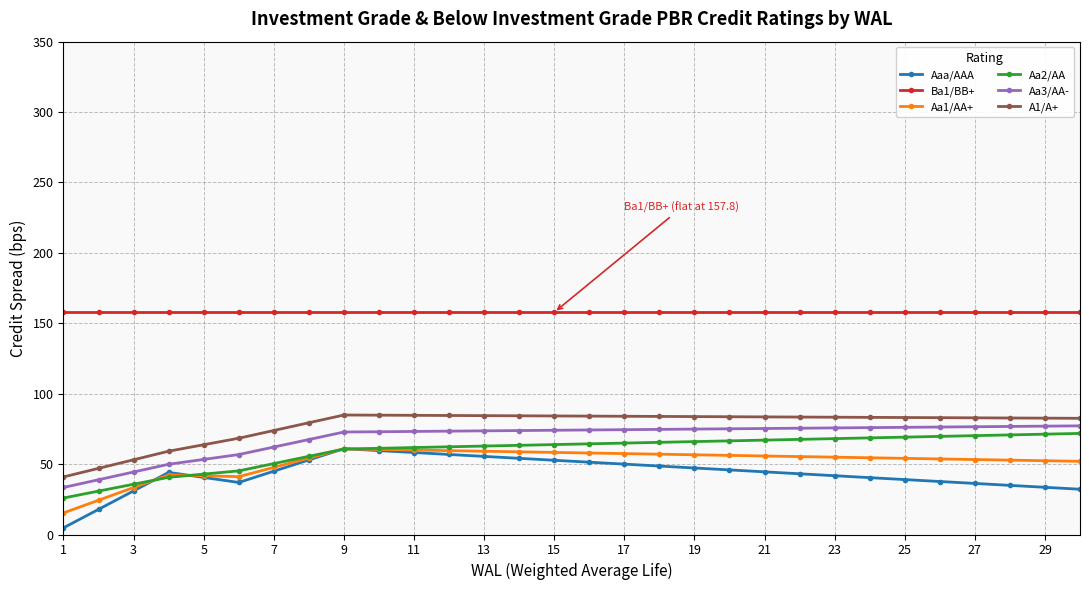

What is the average value of the Aa2/AA series?

59.5